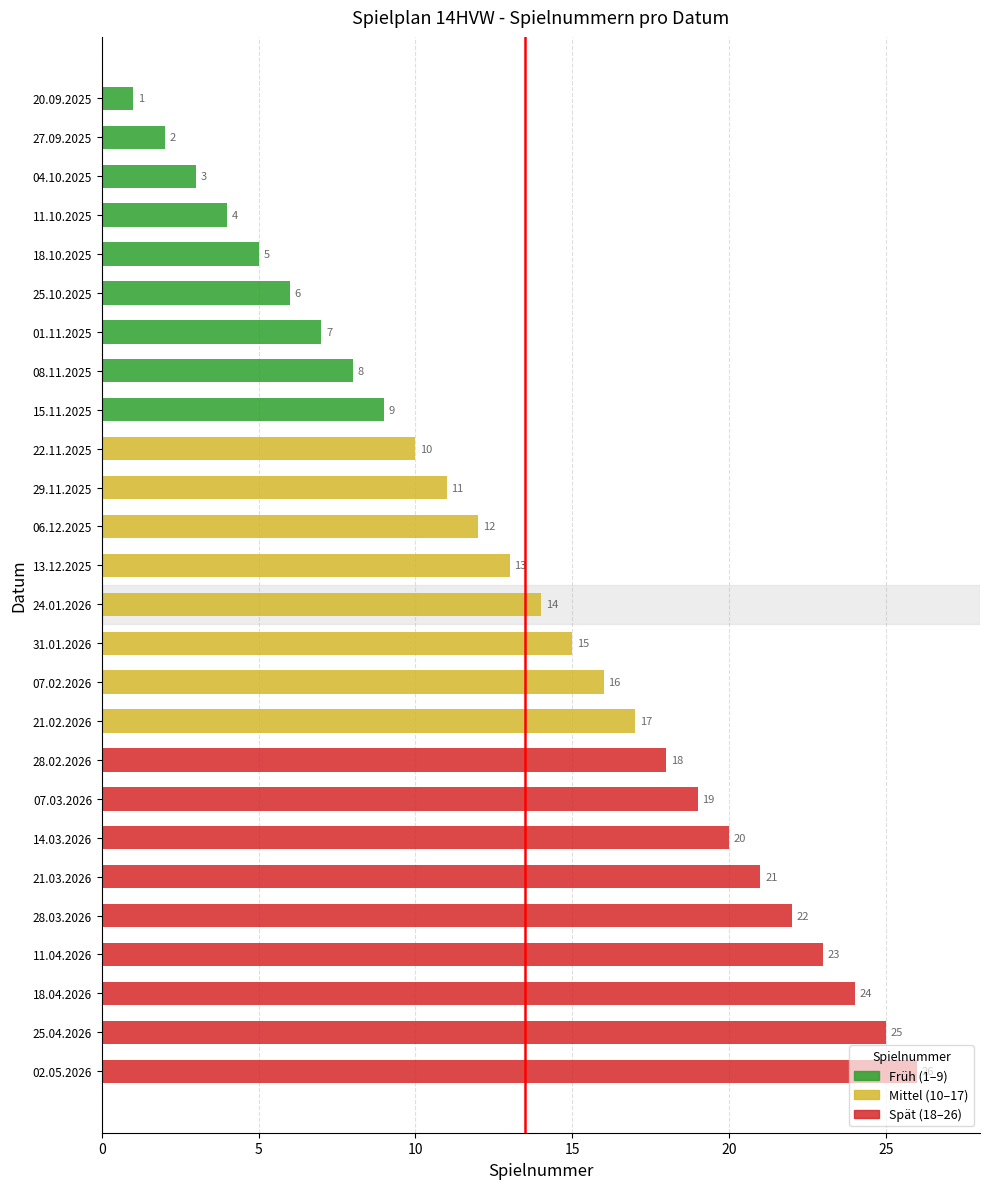

What value does the data have at 06.12.2025?

12